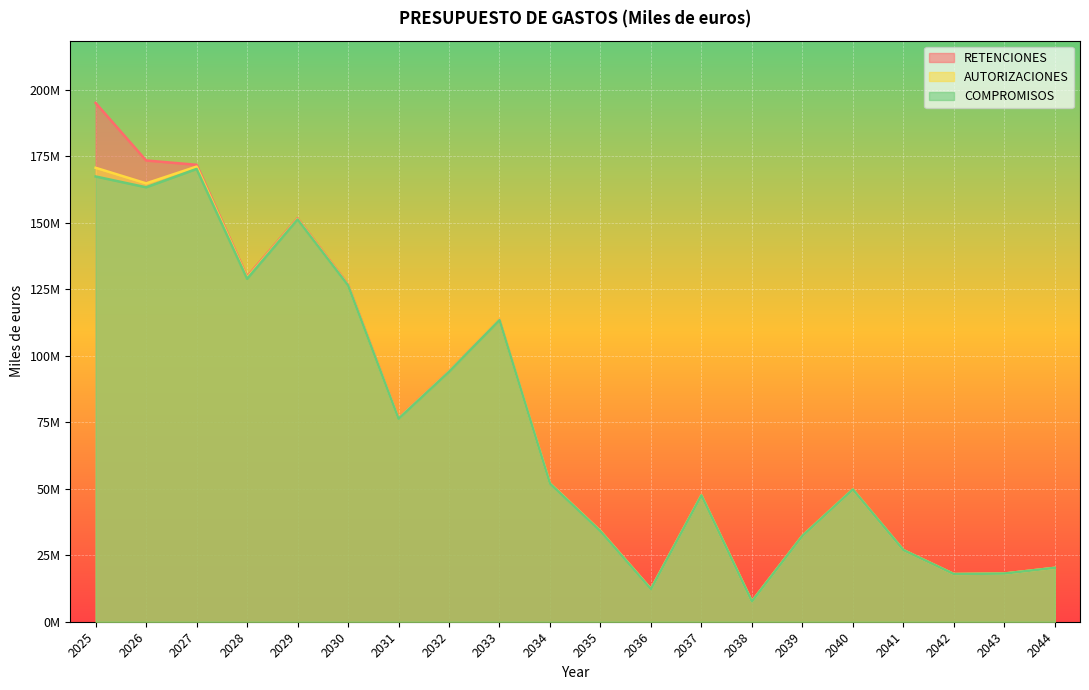

At which category does RETENCIONES reach its first local peak?

2029